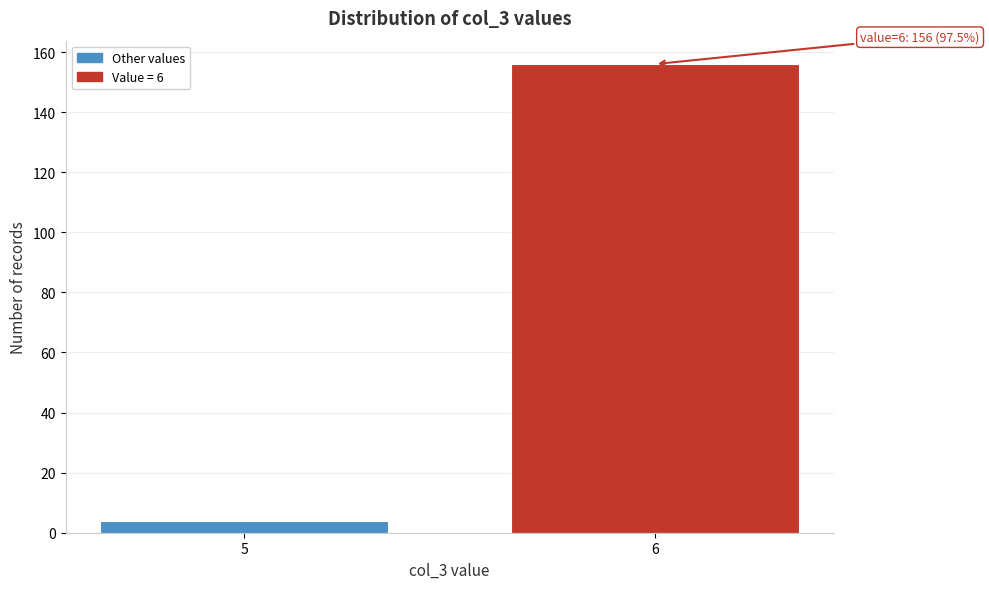

Reading left to right, extract all data points from this chart.

5=4	6=156